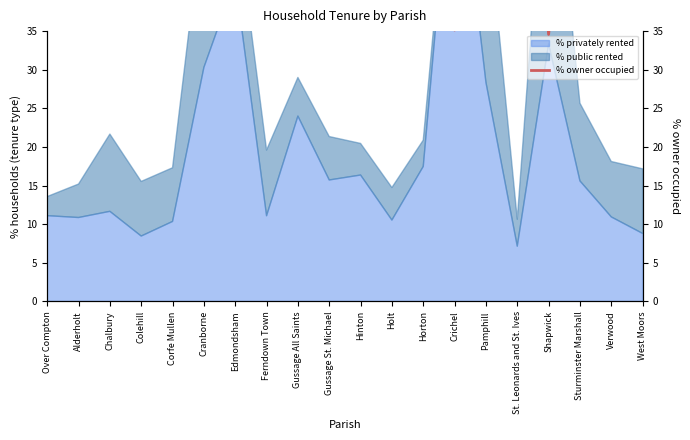

Does the chart display data point markers on the line(s)?

No